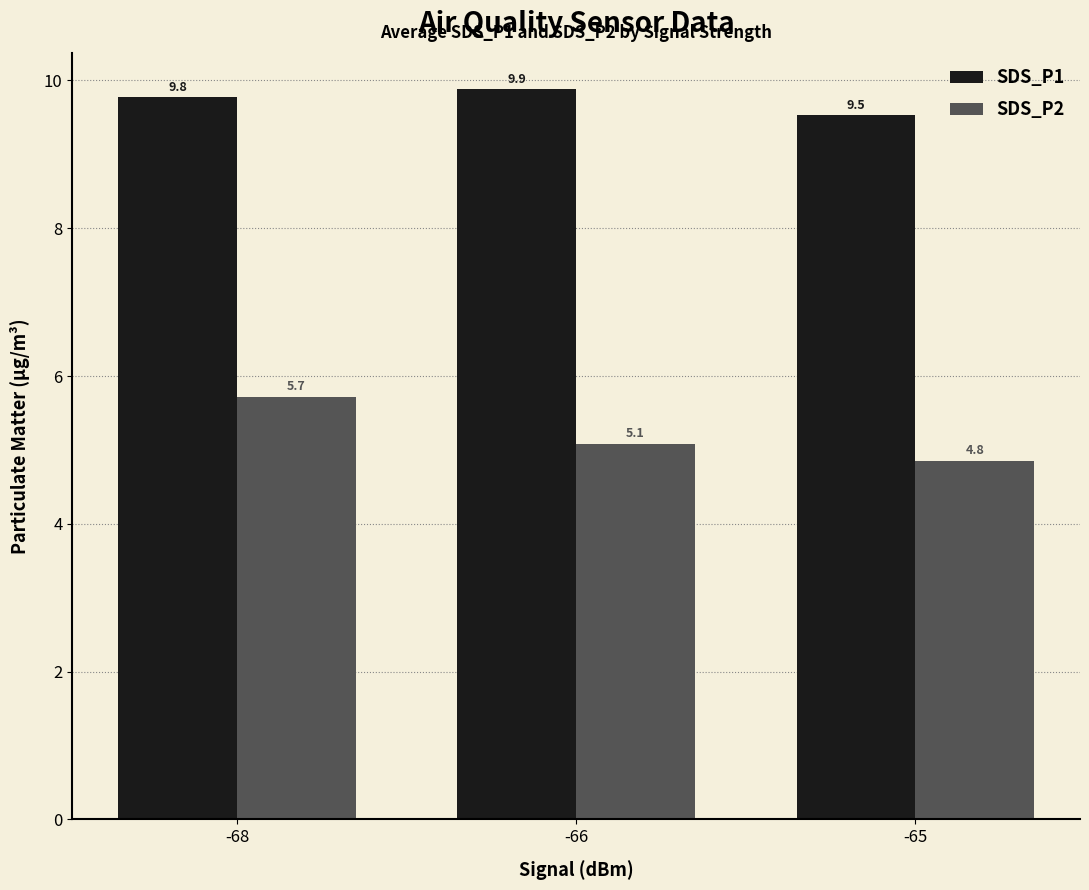

Which series has the largest total across all categories?

SDS_P1